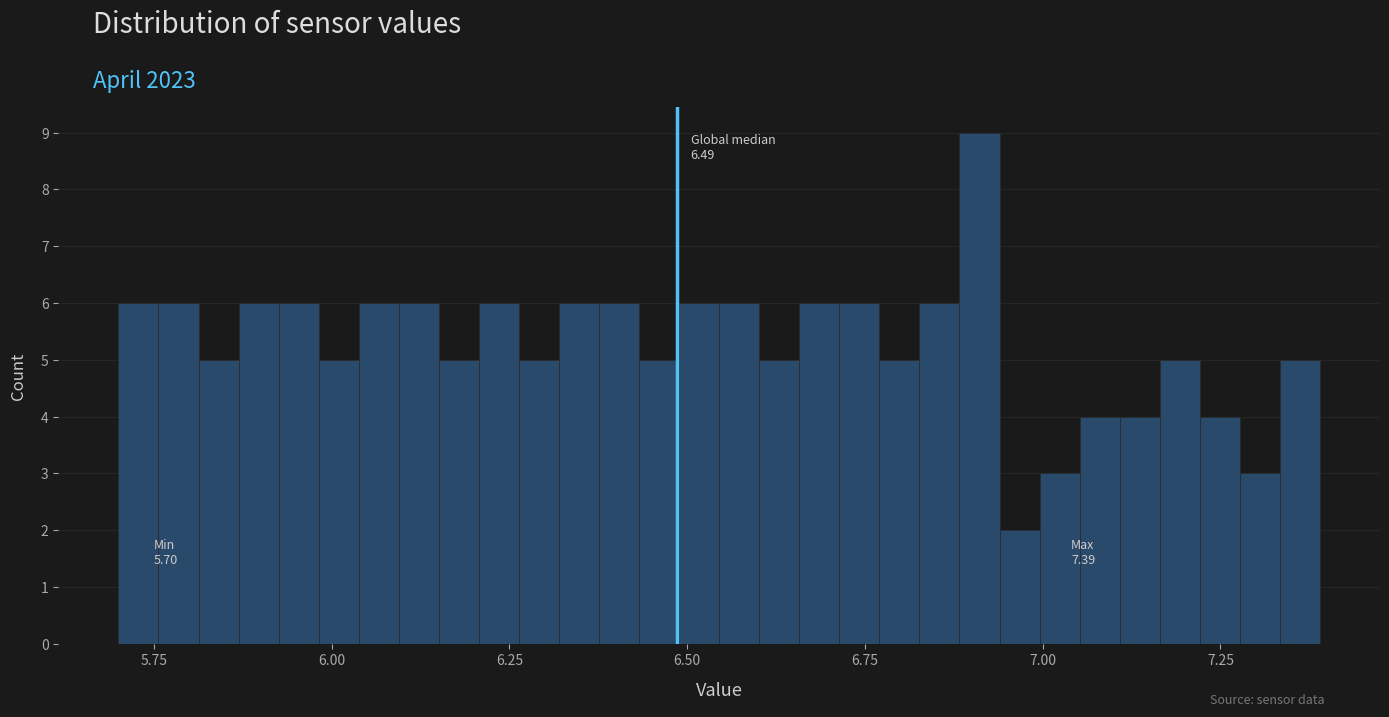

Around what value on the x-axis is the tallest bar? Give the approximate position of its centre, as read against the axis.

6.90